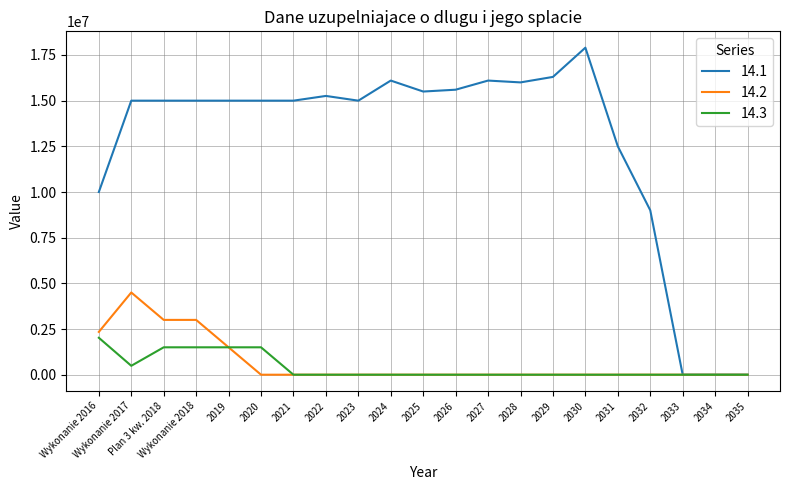

What position from the left is Plan 3 kw. 2018?

3